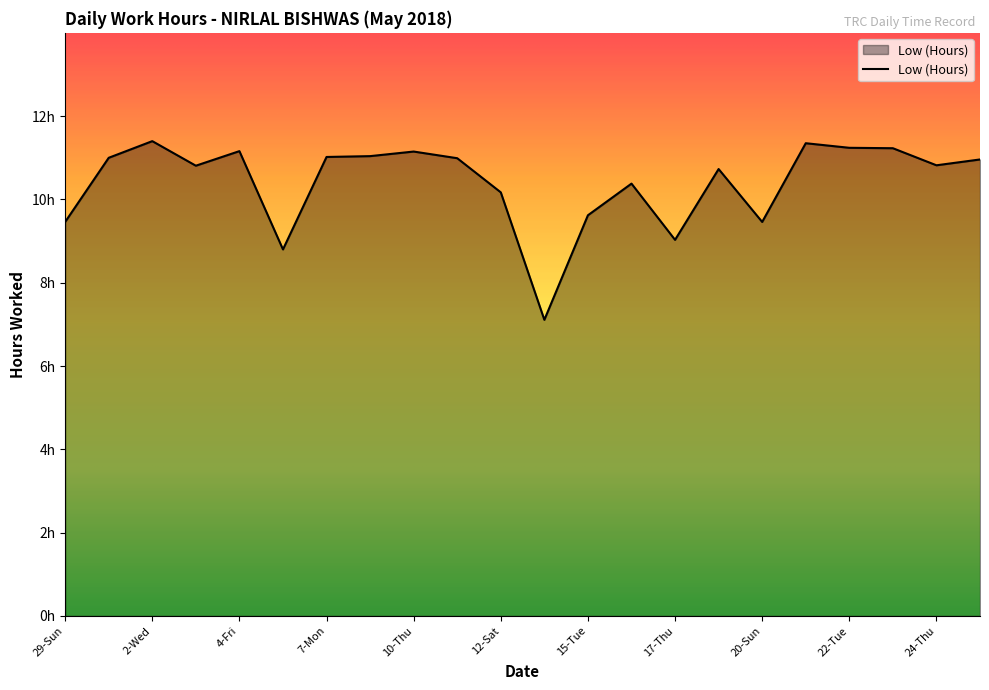

Does the chart have visible grid lines?

No